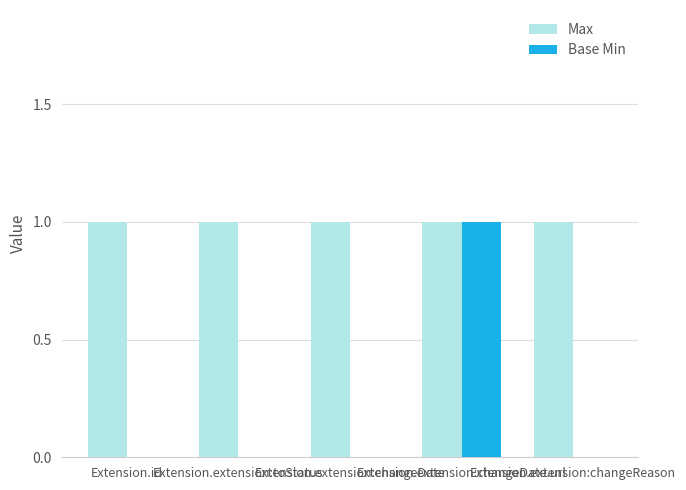

Which series has the largest total across all categories?

Max